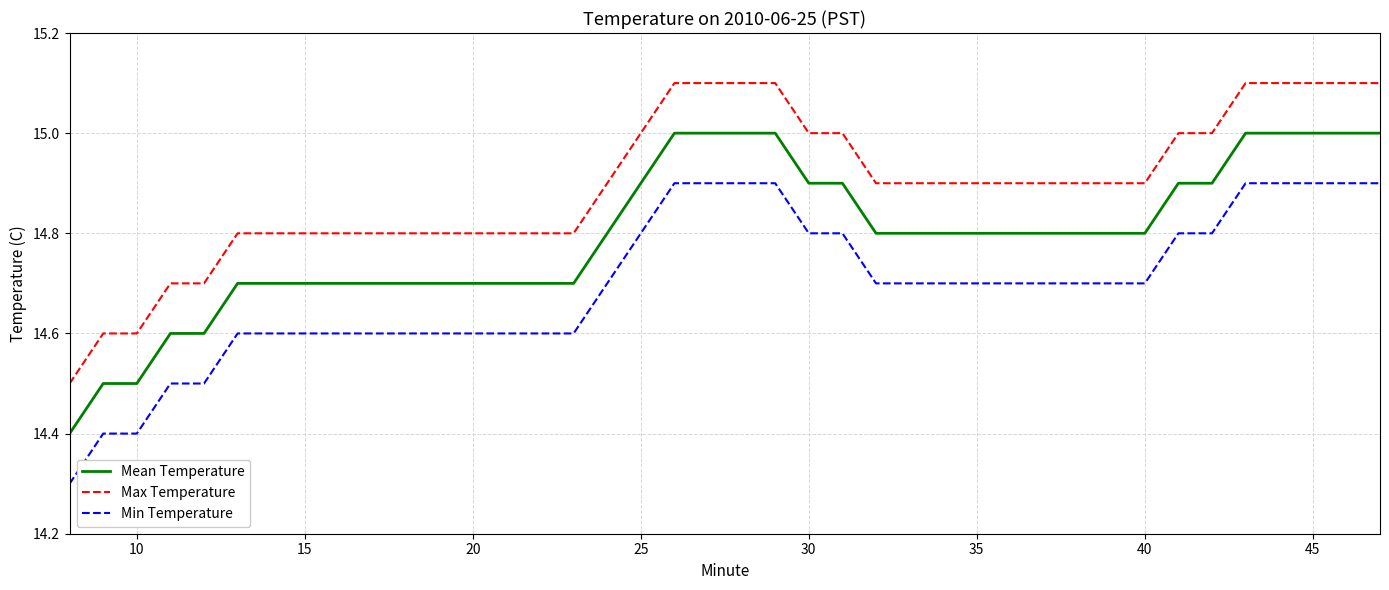

What is the difference between the maximum and minimum values in the Min Temperature series?

0.6